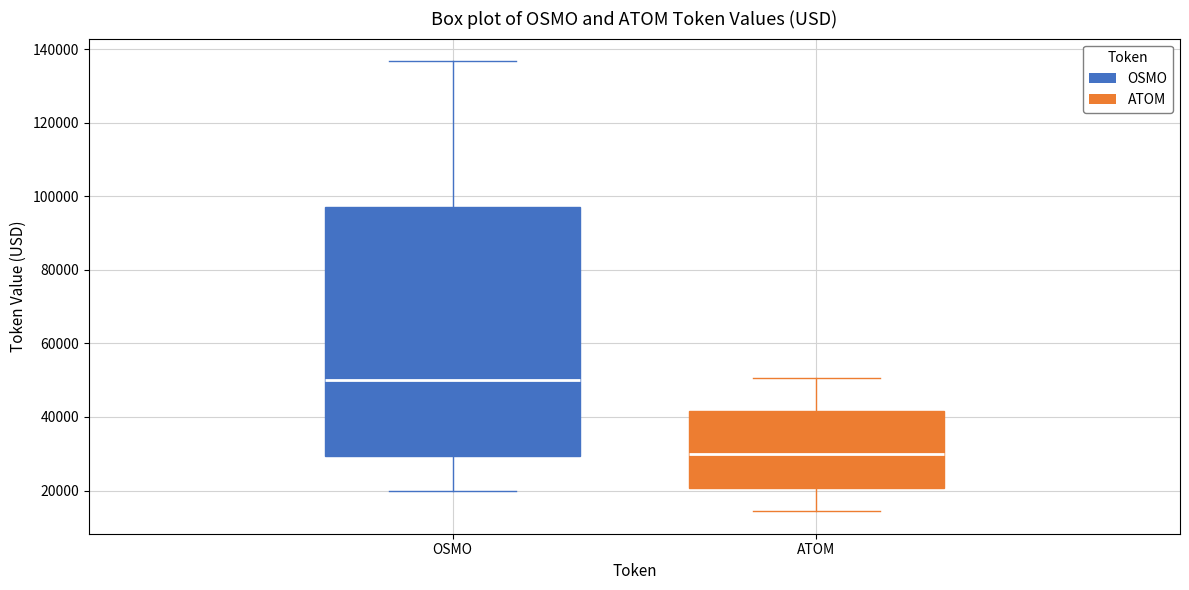

Reading left to right, read every box against the y-axis: the position of its median line, the range the box covers, and the ends of its whiskers. The values are not printed on the chart, so give them approximately, as read against the axis.

OSMO: median 50000, box 30000 to 98000, whiskers 20000 to 136000
ATOM: median 30000, box 20000 to 42000, whiskers 14000 to 50000